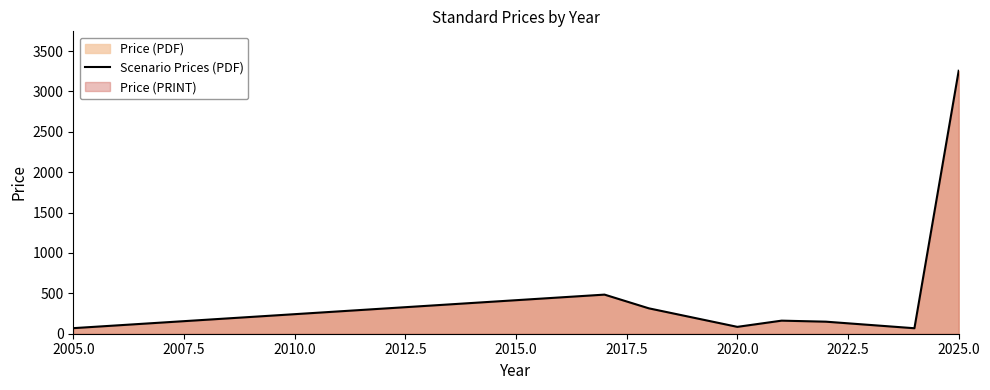

Does the chart display data point markers on the line(s)?

No